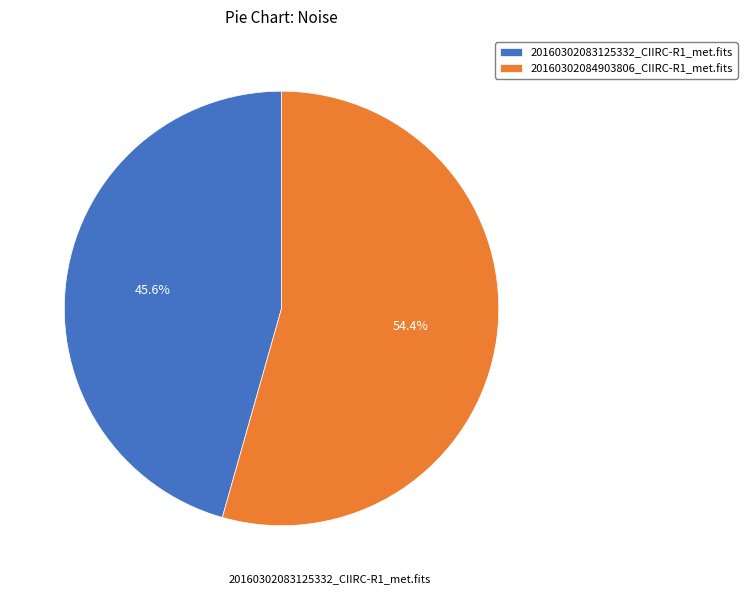

To the nearest percent, what is the difference between the 20160302084903806_CIIRC-R1_met.fits and 20160302083125332_CIIRC-R1_met.fits slice percentages?

9%